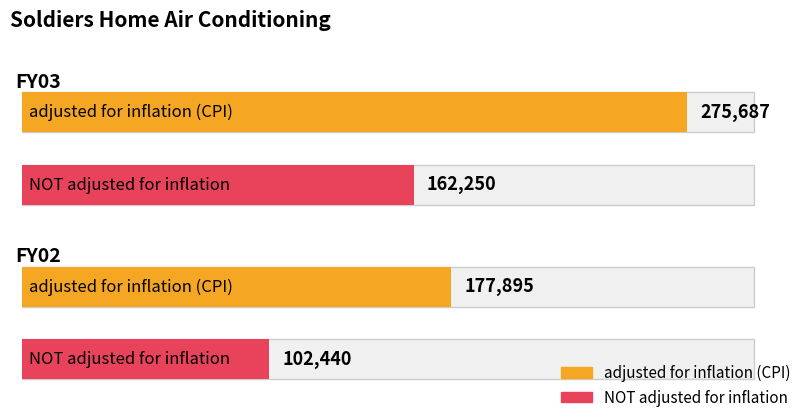

List the series in order of their peak value, lowest first.

NOT adjusted for inflation, adjusted for inflation (CPI)